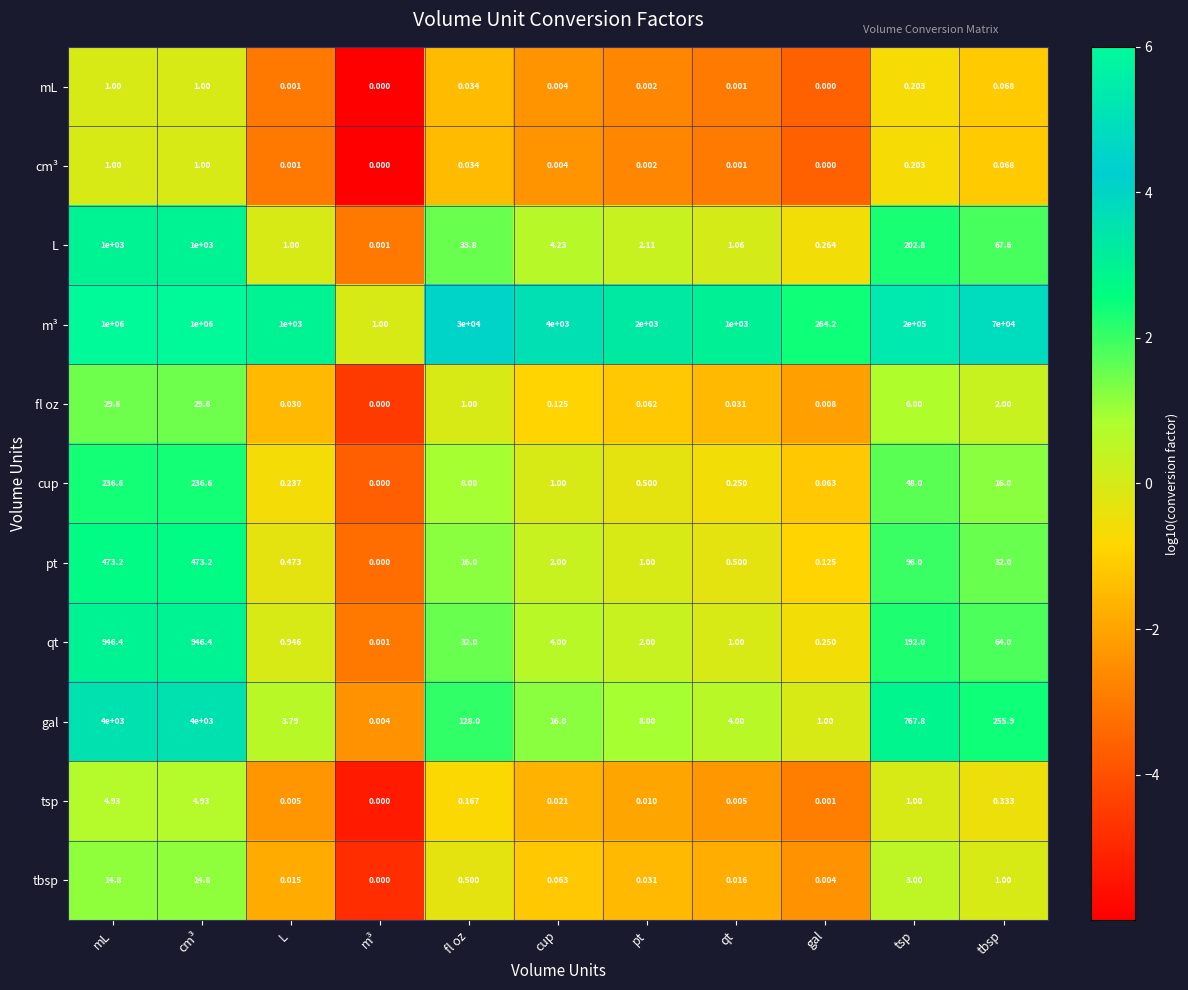

Which series changed the most between cup and tsp?

m³